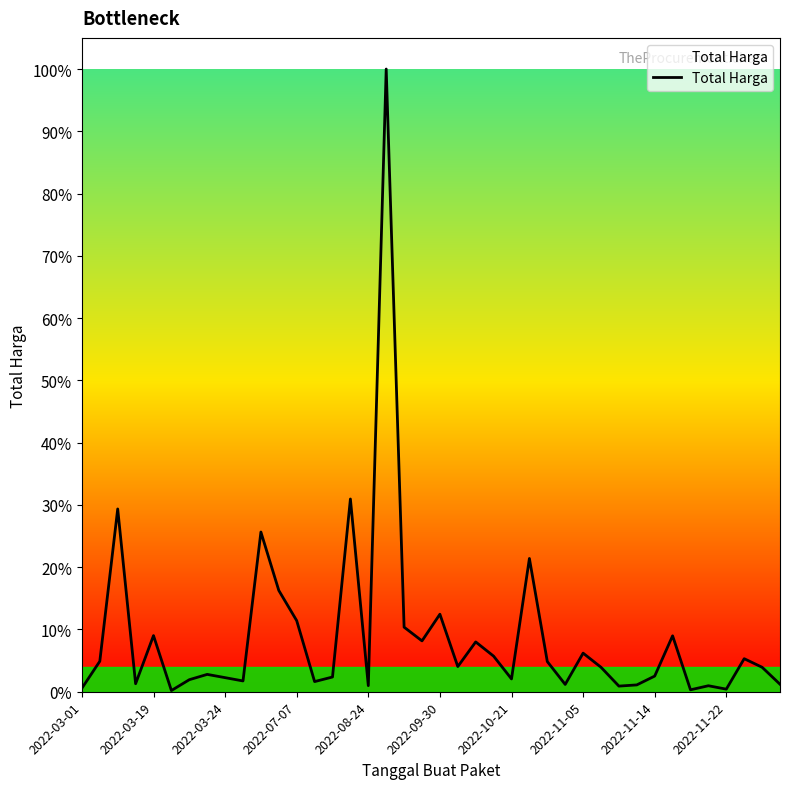

Does the chart have visible grid lines?

No